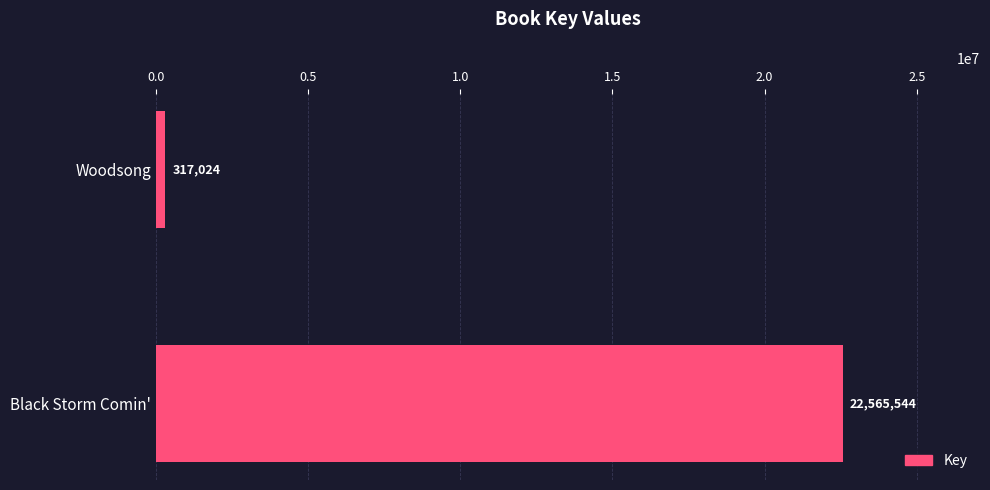

The value at Woodsong is 317024. True or false?

True